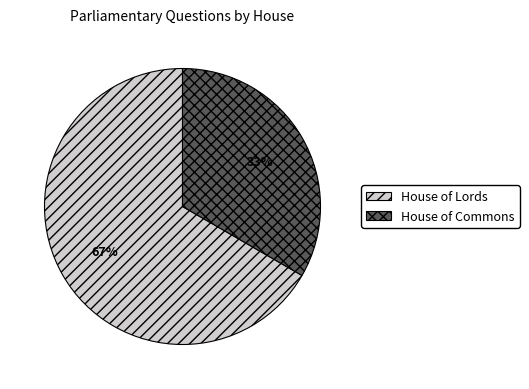

Does any single category account for the majority?

Yes